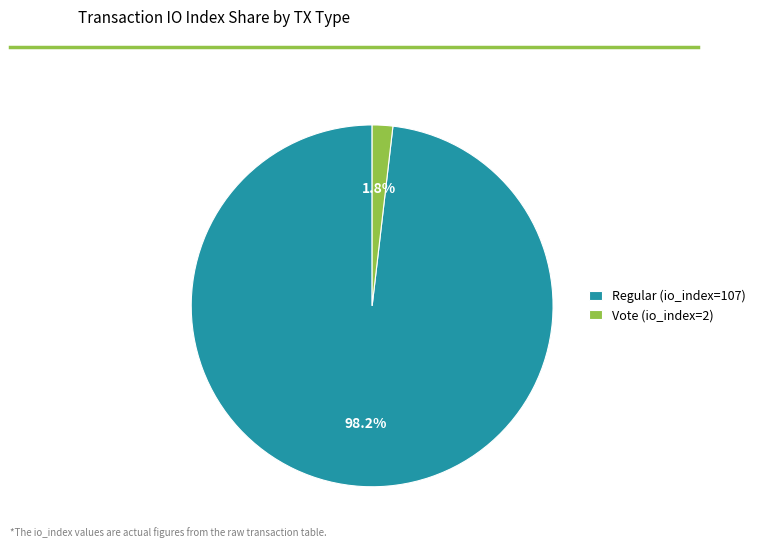

What portion of the pie excludes Vote (io_index=2)?

98.2%